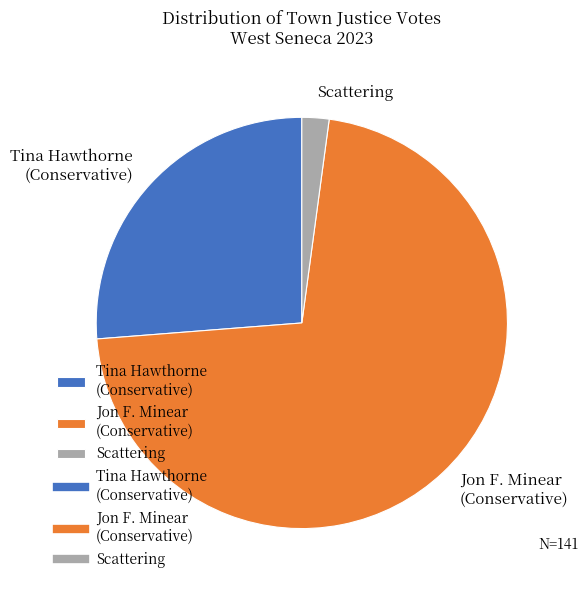

Between Tina Hawthorne (Conservative) and Jon F. Minear (Conservative), which is larger?

Jon F. Minear (Conservative)